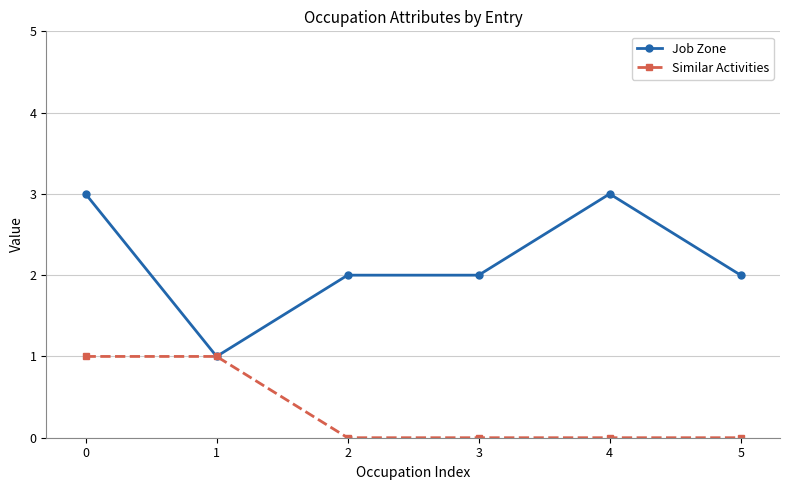

At which category does Job Zone reach its first local valley?

1